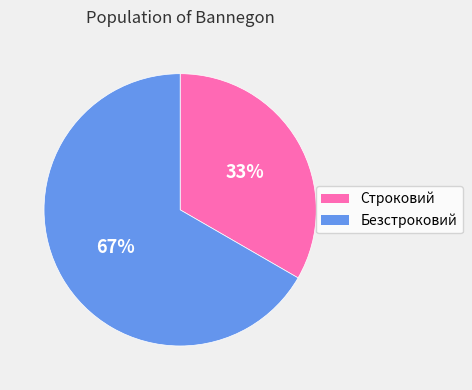

What percentage is the Безстроковий slice, to the nearest percent?

67%